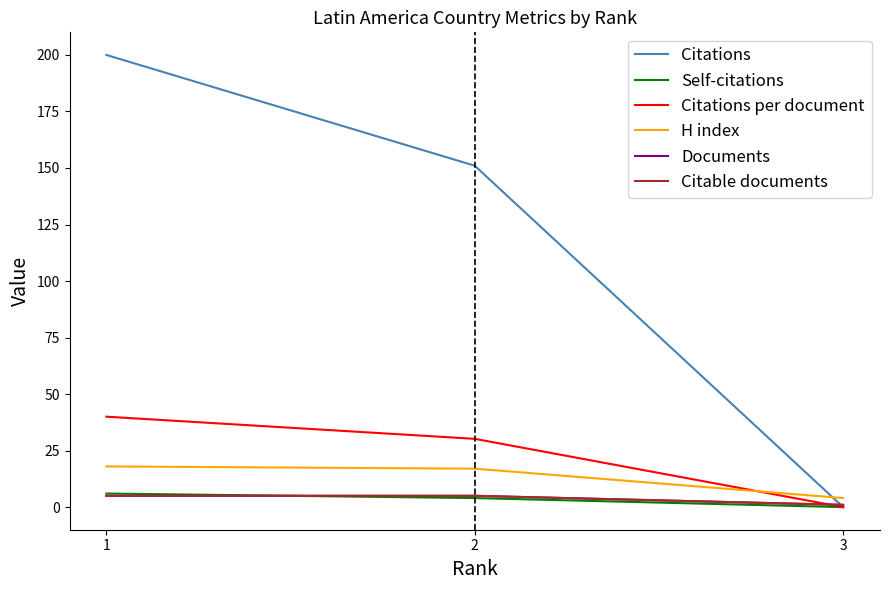

Does the chart have visible grid lines?

No